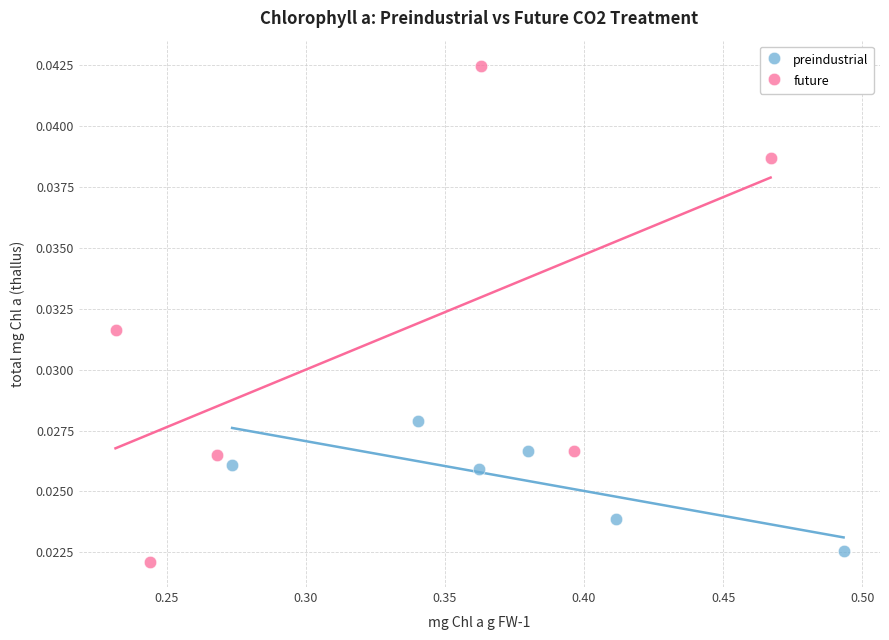

Which series reaches the maximum Y coordinate?

future